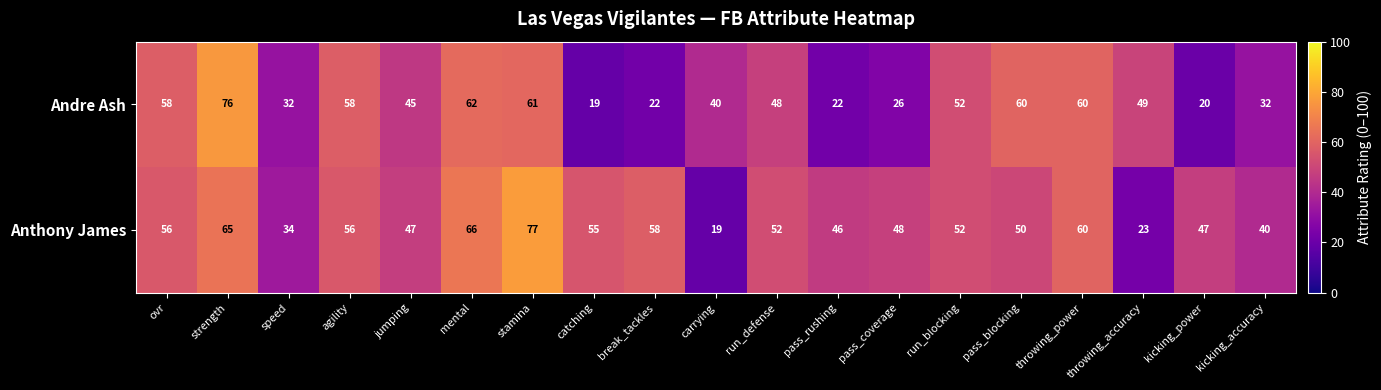

What is the sum of all Anthony James values?

951